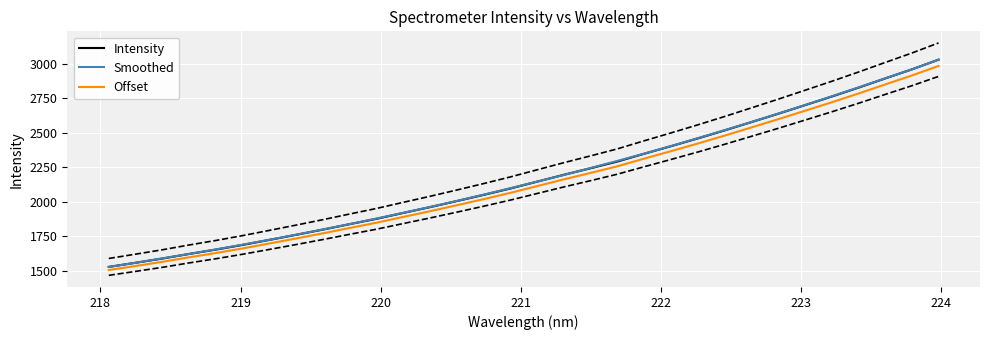

Which series has the widest spread of values?

Intensity